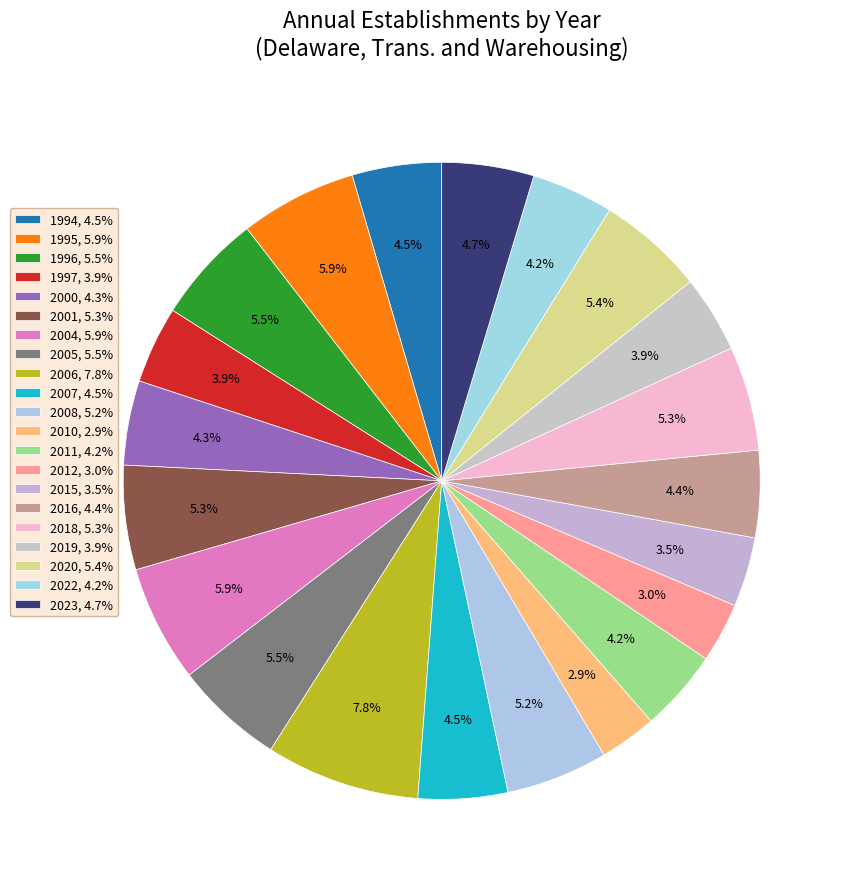

Approximately how many times larger is the value at 2020 compared to 2011?

1.3